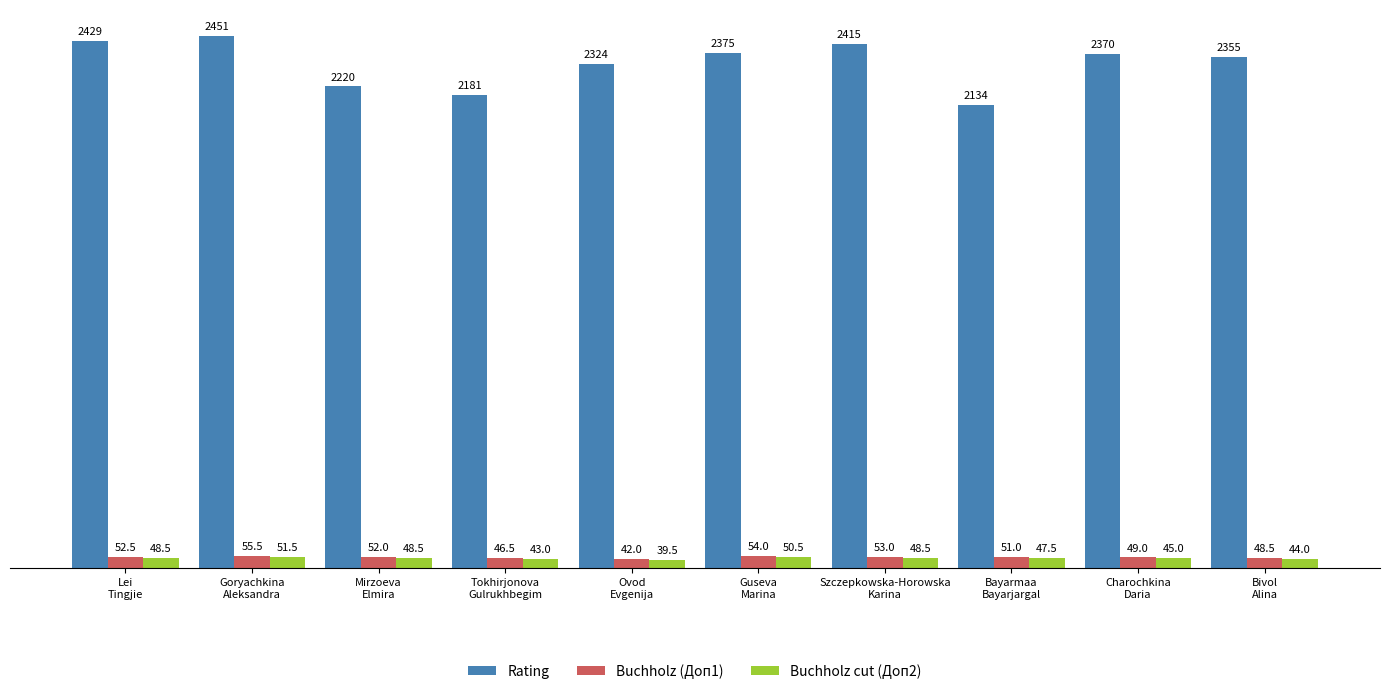

What is the value of the Rating bar at the 4th from the left?

2181.0